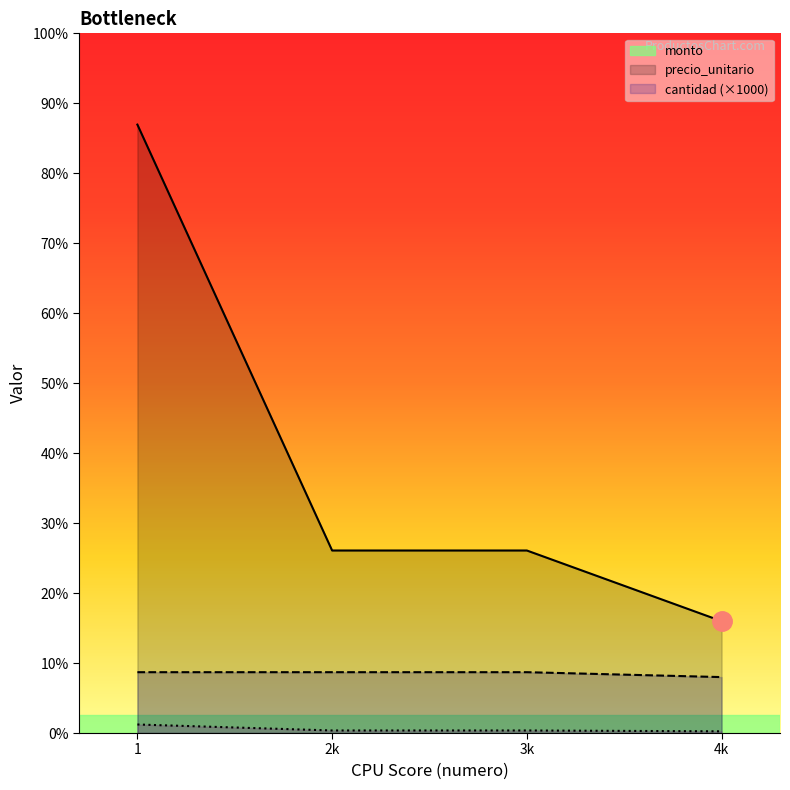

How many categories are shown in the chart?

4